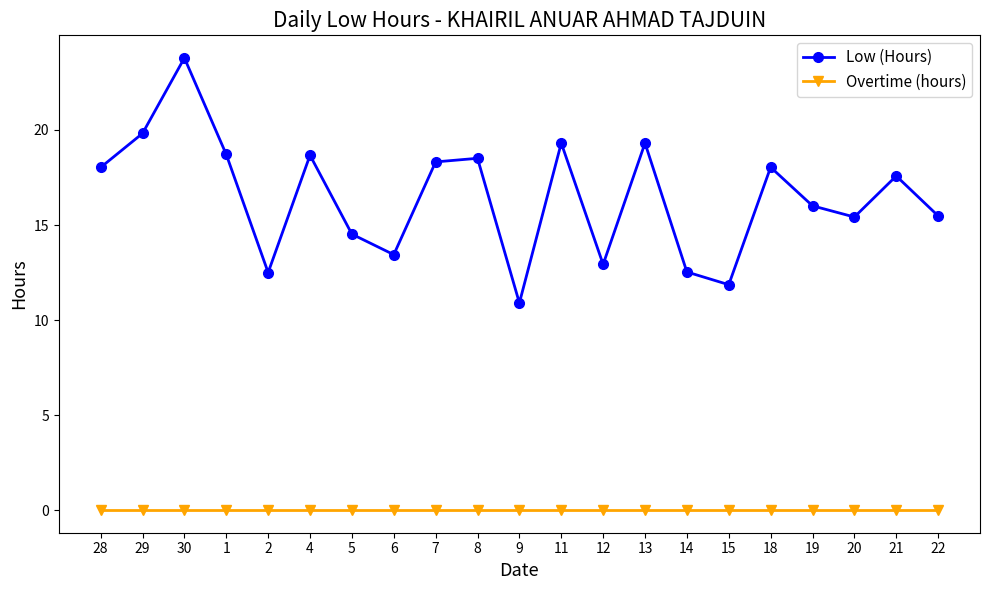

Which series has the widest spread of values?

Low (Hours)